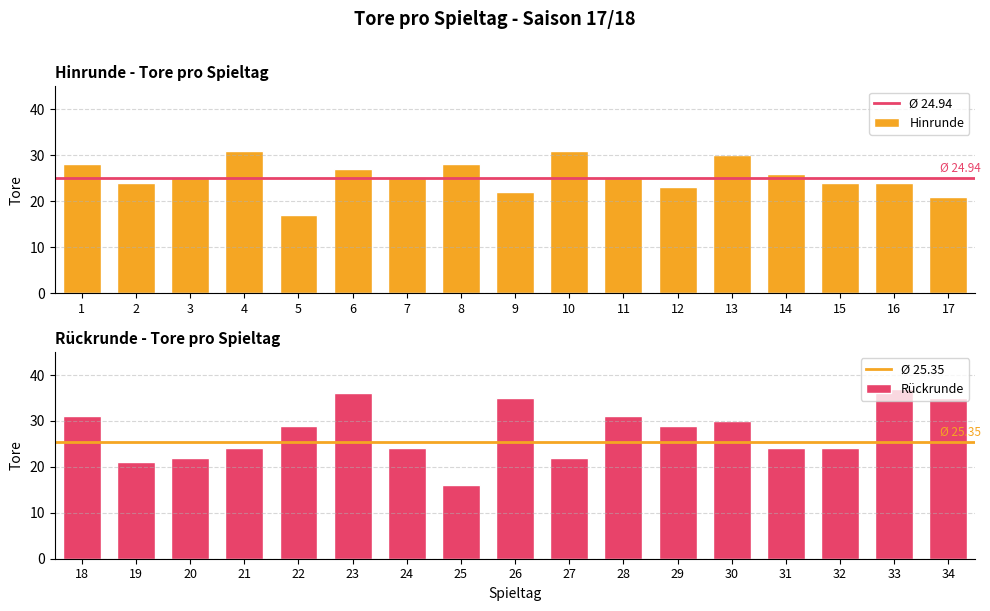

Which label corresponds to the smallest value in the chart?

25